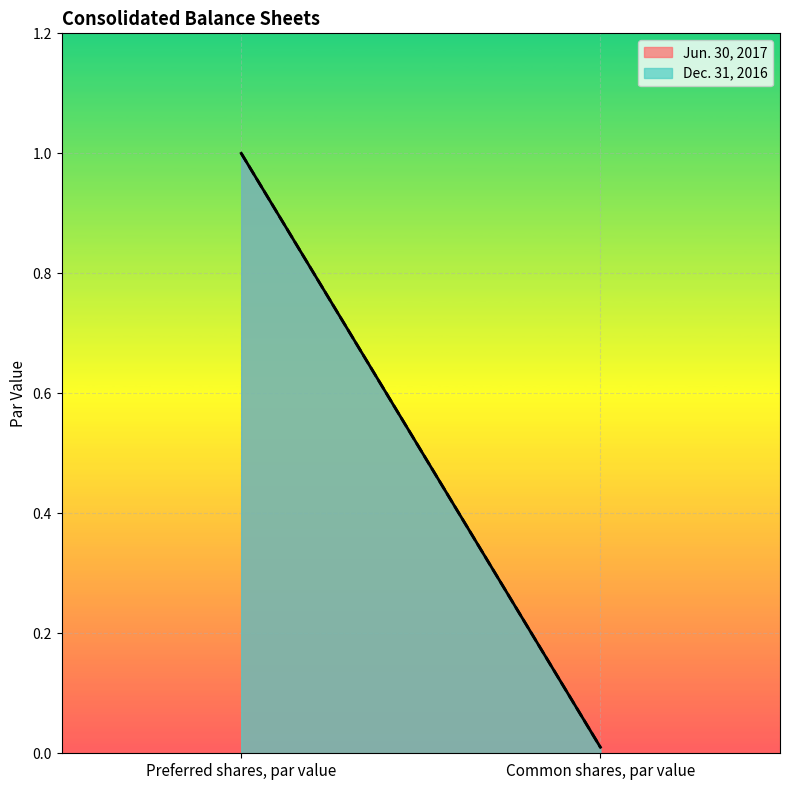

The Jun. 30, 2017 series shows 0.0 at Common shares, par value. True or false?

True